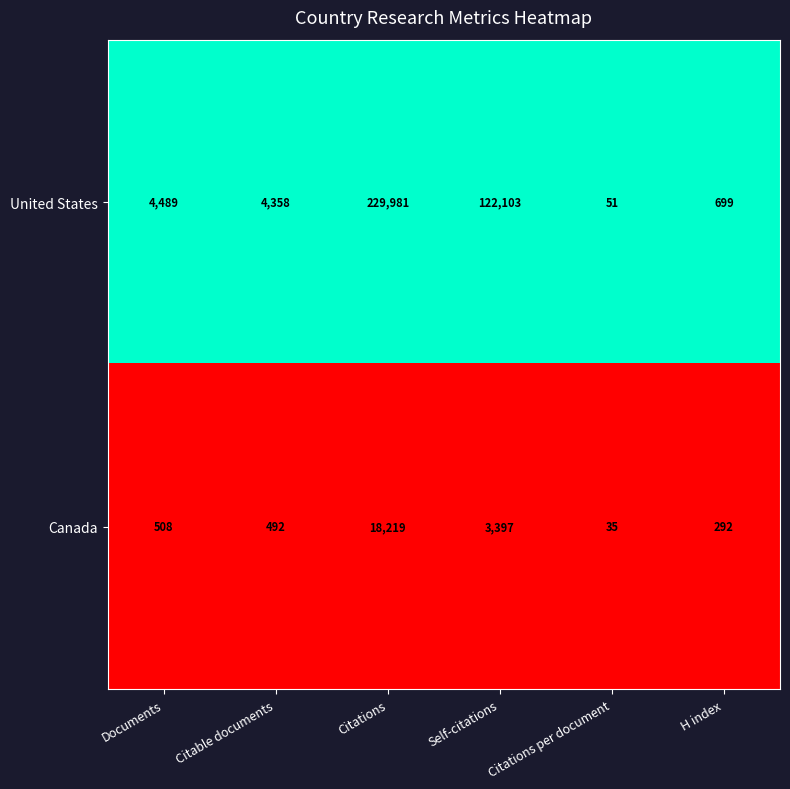

List the series in order of their overall mean, highest first.

United States, Canada